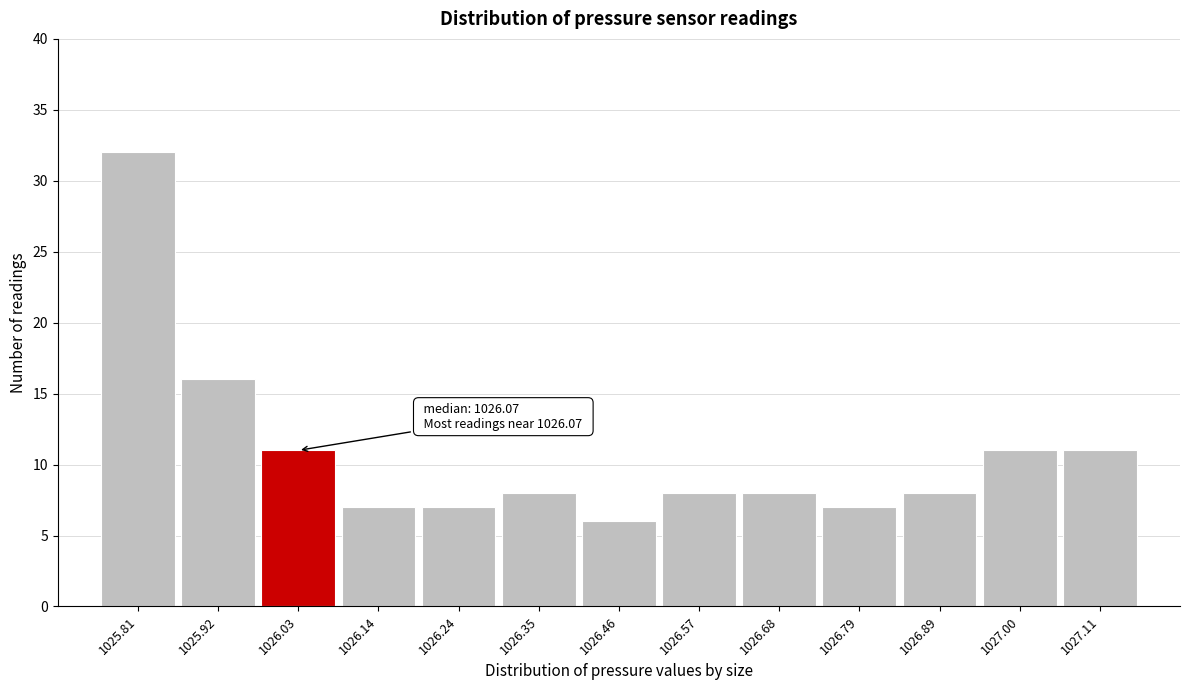

Reading left to right, extract all data points from this chart.

32	16	11	7	7	8	6	8	8	7	8	11	11